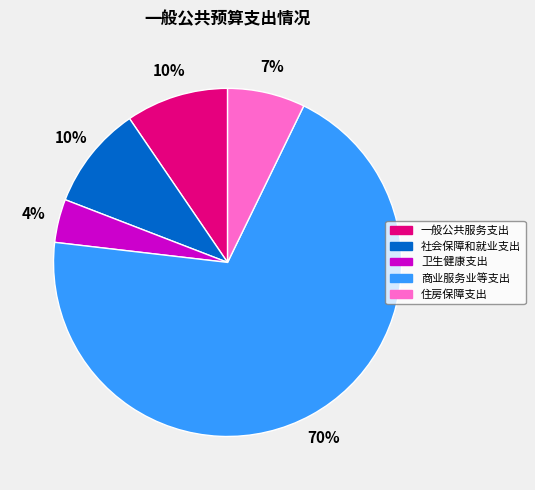

Do 社会保障和就业支出 and 卫生健康支出 together represent more than half of the pie?

No